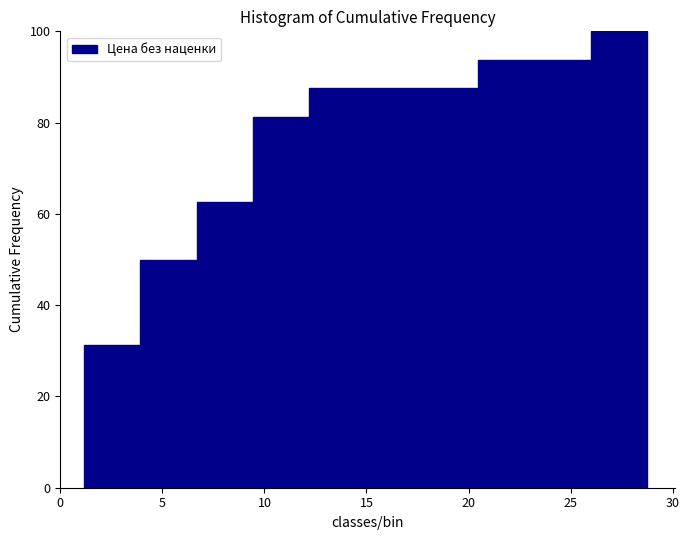

Reading left to right, transcribe this chart: for each bar, give the range it covers on the x-axis and its height. Neither the bar edges nor the heights are printed on the chart, so give them approximately, as read against the axes.

1.0 to 4.0: 32
4.0 to 6.5: 50
6.5 to 9.5: 62
9.5 to 12.0: 82
12.0 to 15.0: 88
15.0 to 17.5: 88
17.5 to 20.5: 88
20.5 to 23.0: 94
23.0 to 26.0: 94
26.0 to 28.5: 100